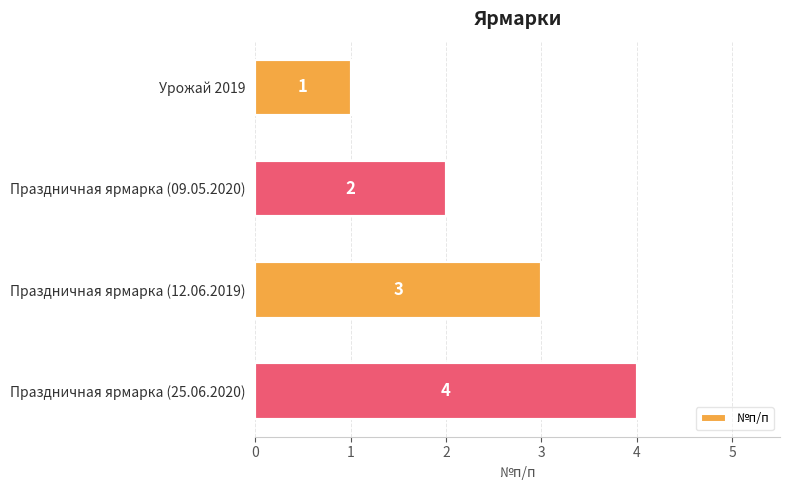

Does the chart contain any negative values?

No